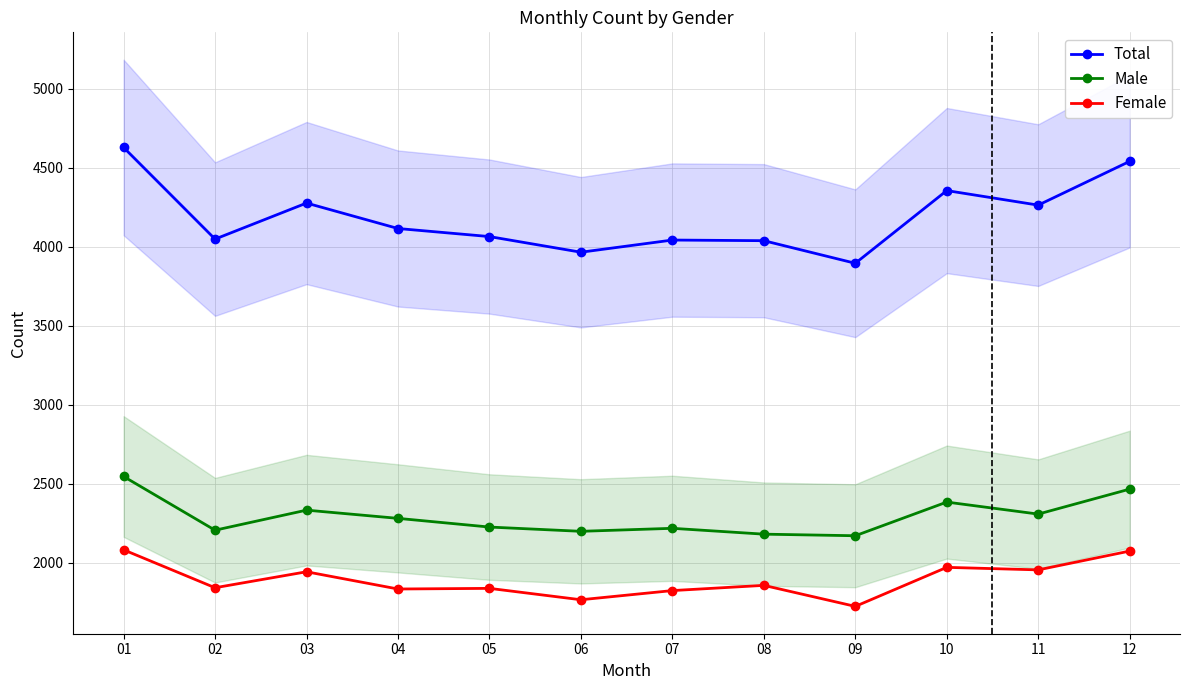

What is the highest value of the Female series?

2082